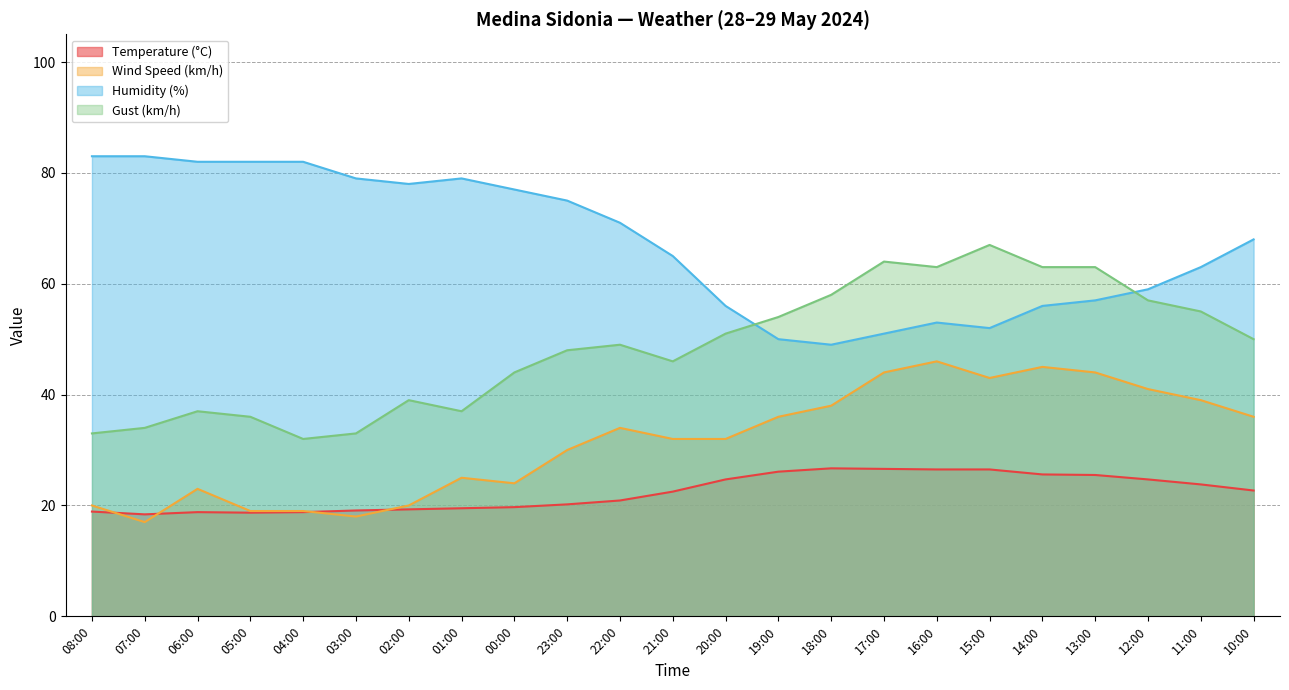

What is the label of the 1st point from the left?

08:00